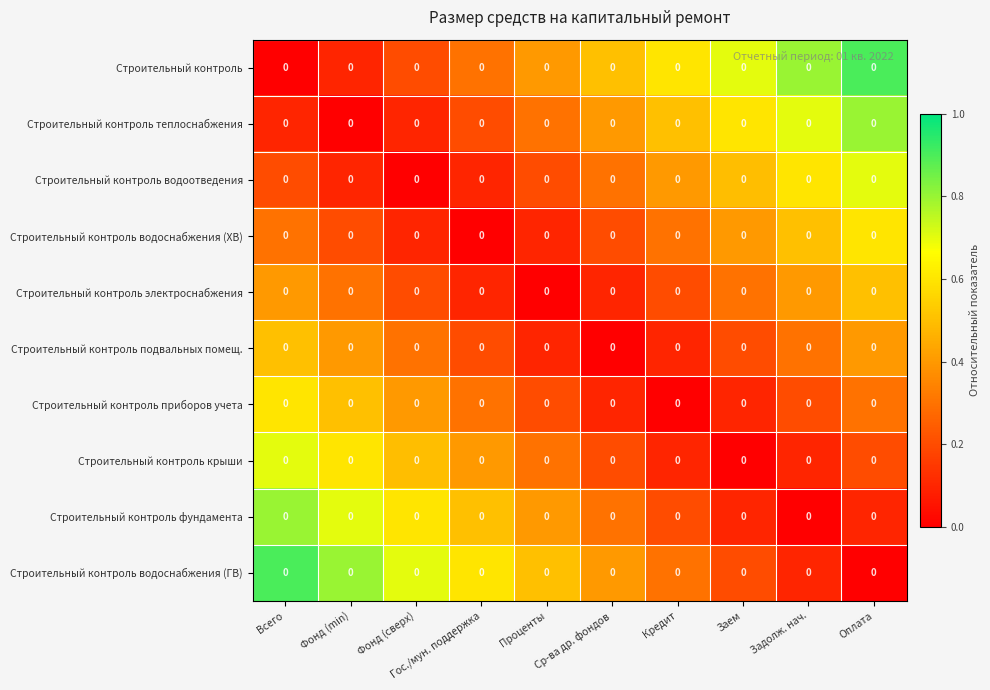

Rank the series at Фонд (min) from lowest to highest value.

Строительный контроль теплоснабжения, Строительный контроль, Строительный контроль водоотведения, Строительный контроль водоснабжения (ХВ), Строительный контроль электроснабжения, Строительный контроль подвальных помещ., Строительный контроль приборов учета, Строительный контроль крыши, Строительный контроль фундамента, Строительный контроль водоснабжения (ГВ)